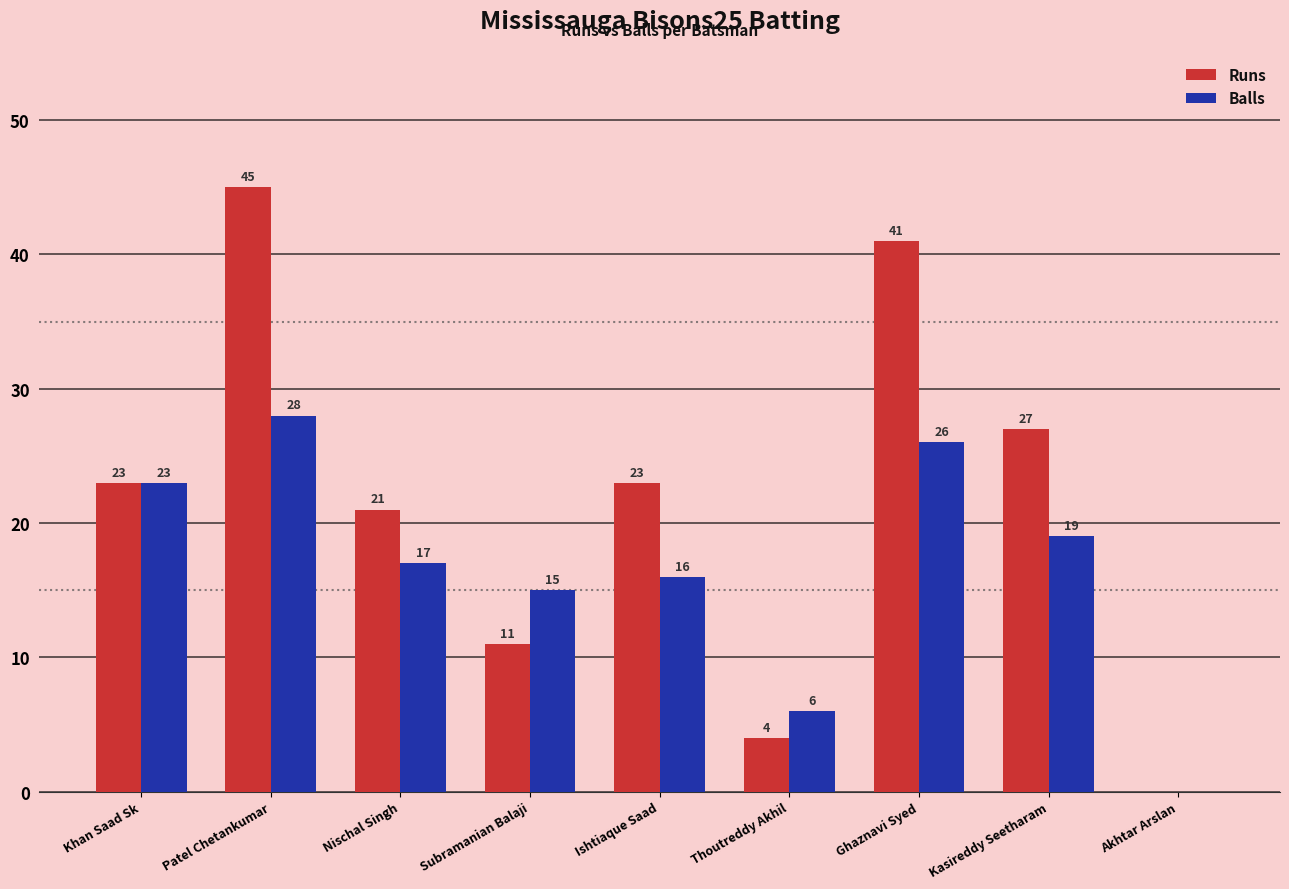

What is the maximum value shown in the chart?

45